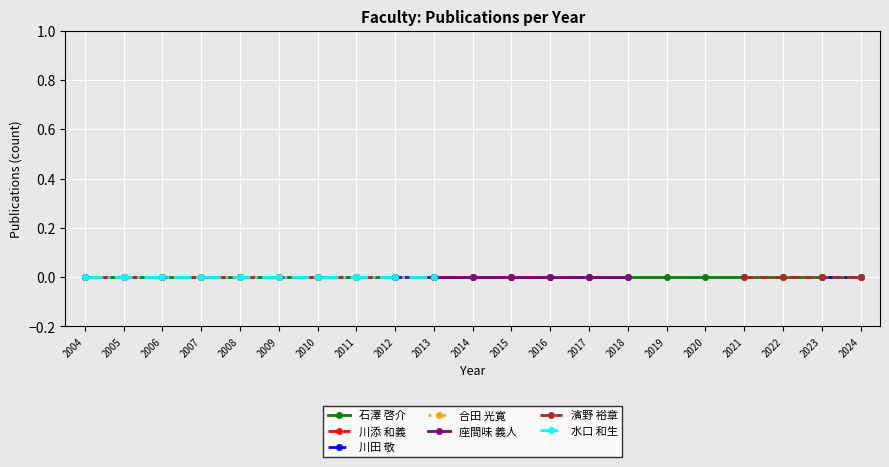

List the labels in order of 著作合計(欧文) value, largest first.

石澤 啓介, 川添 和義, 川田 敬, 合田 光寛, 座間味 義人, 濱野 裕章, 水口 和生